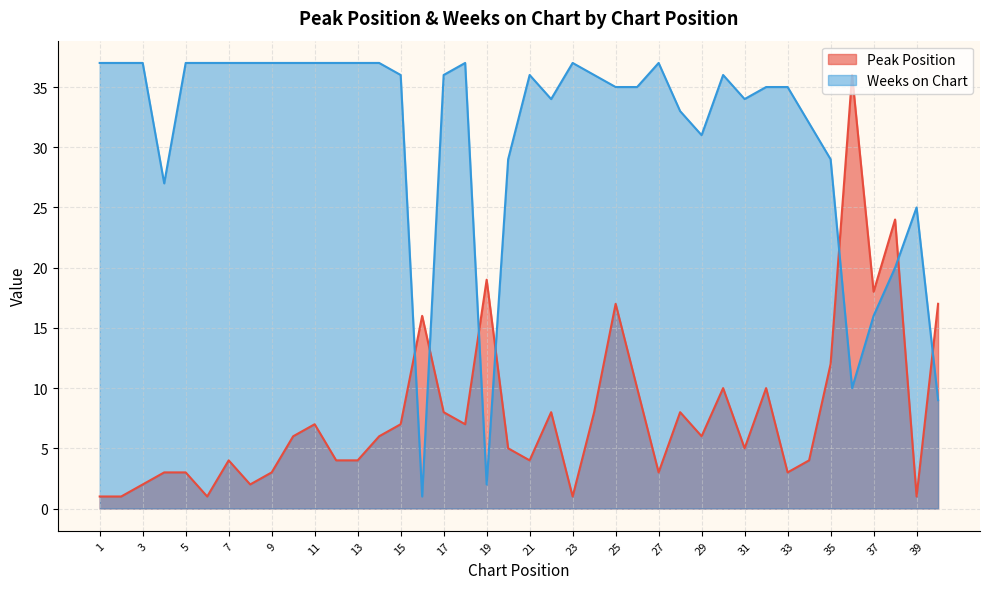

At how many categories does at least one series exceed 15?

40